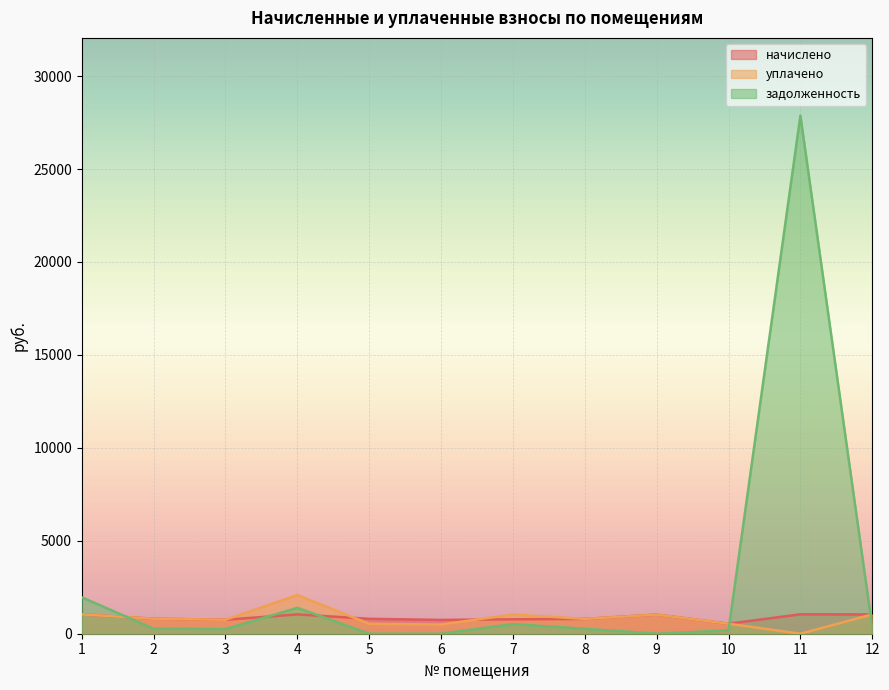

What is the maximum value shown in the chart?

27872.5